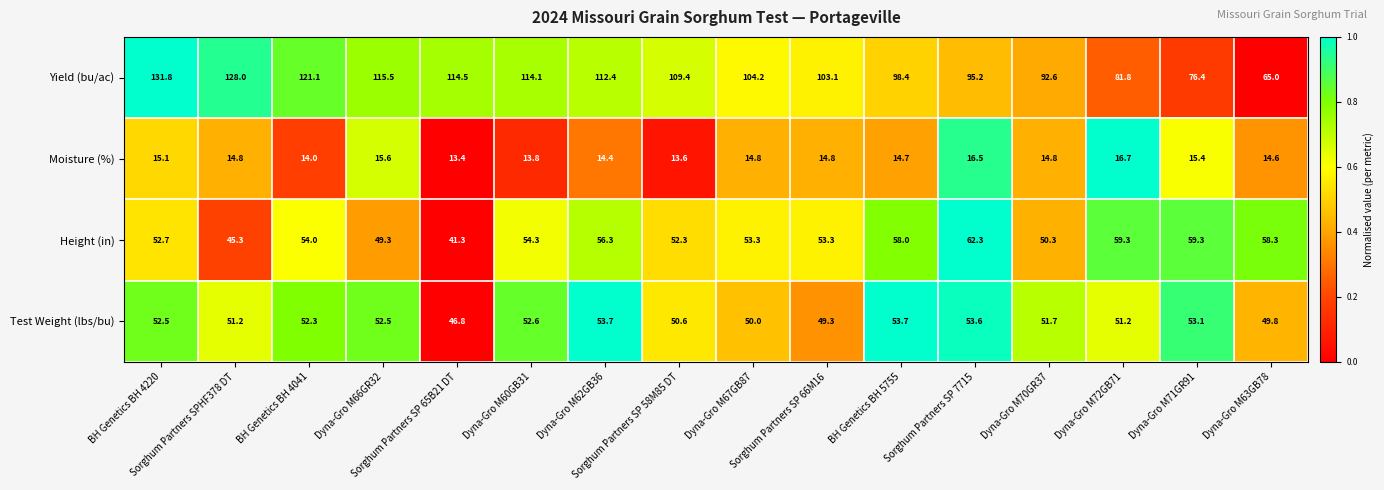

Which series has the largest range (max minus min)?

Yield (bu/ac)